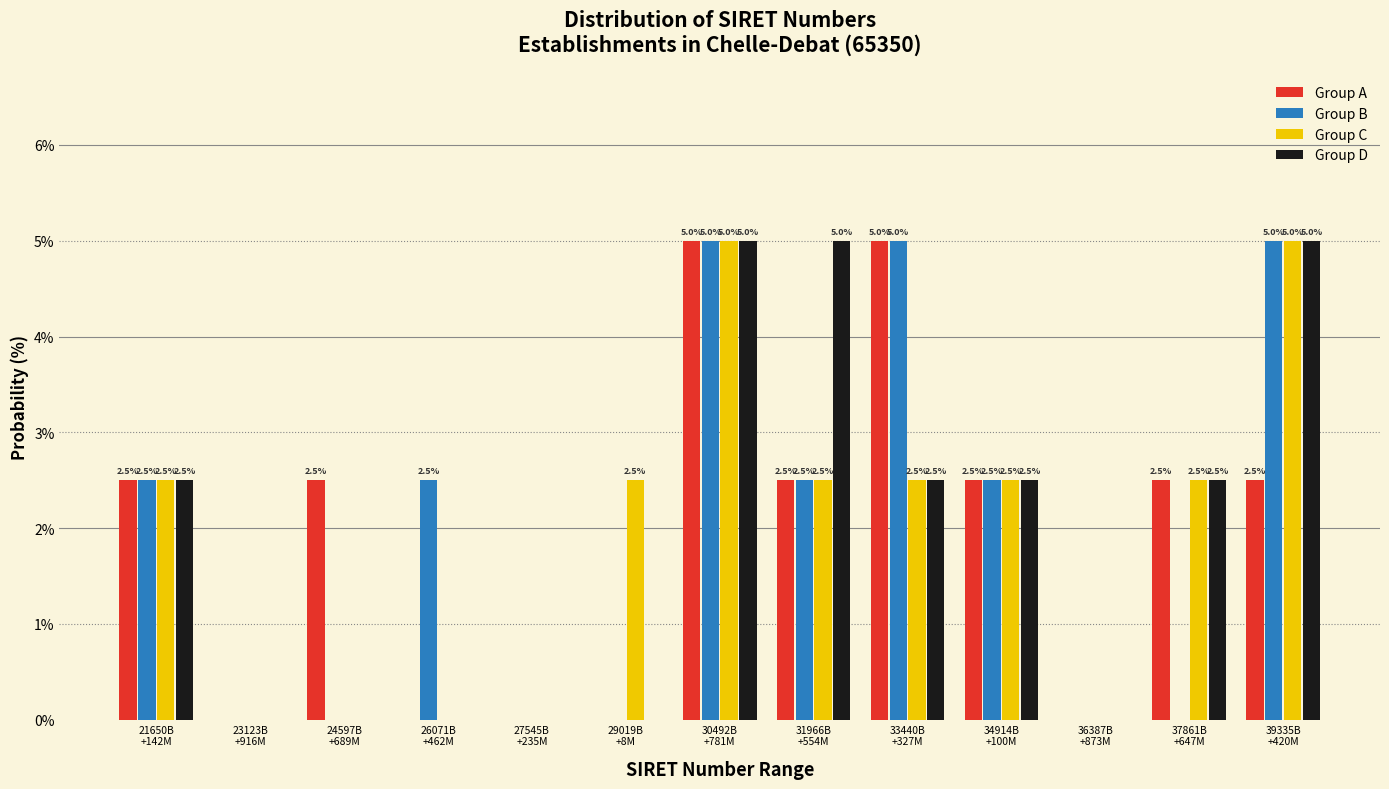

What is the sum of all Group B values?

25.0